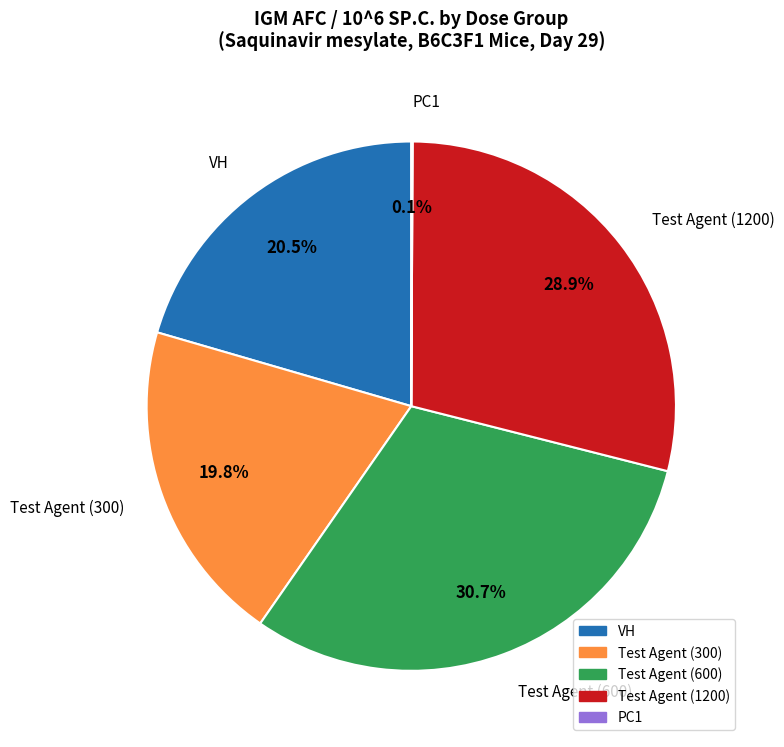

Is it true that Test Agent (300) is 20% of the pie?

True